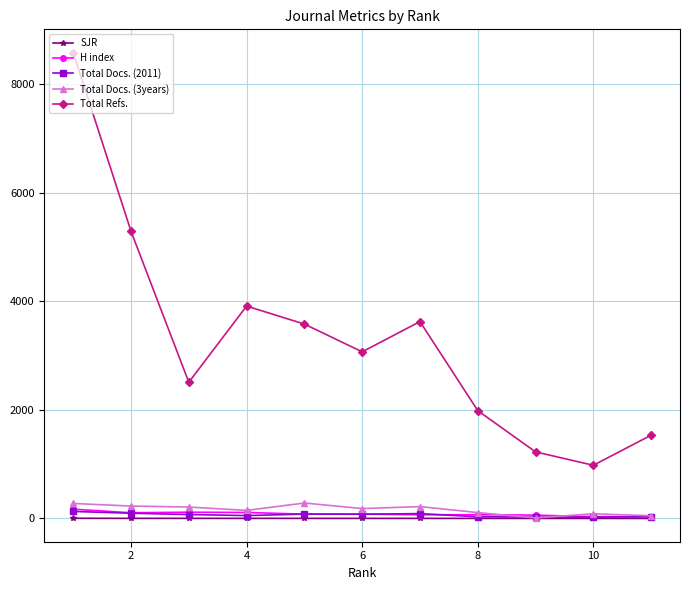

What is the sum of all H index values?

921.0